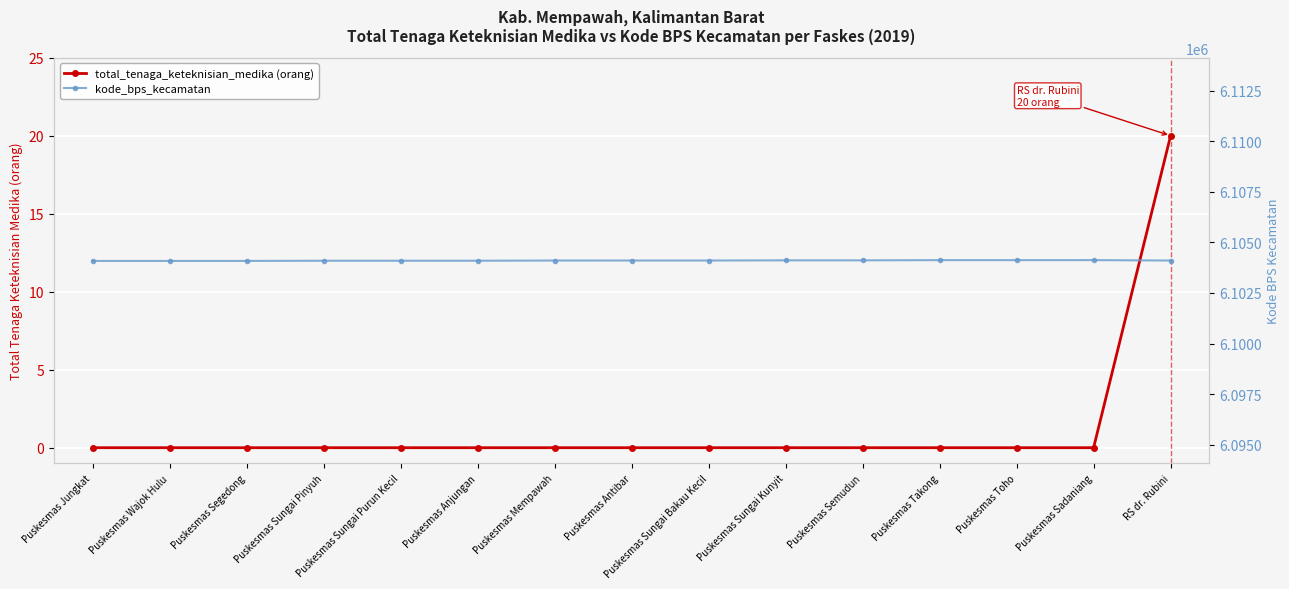

What is the greatest value displayed?

6104121